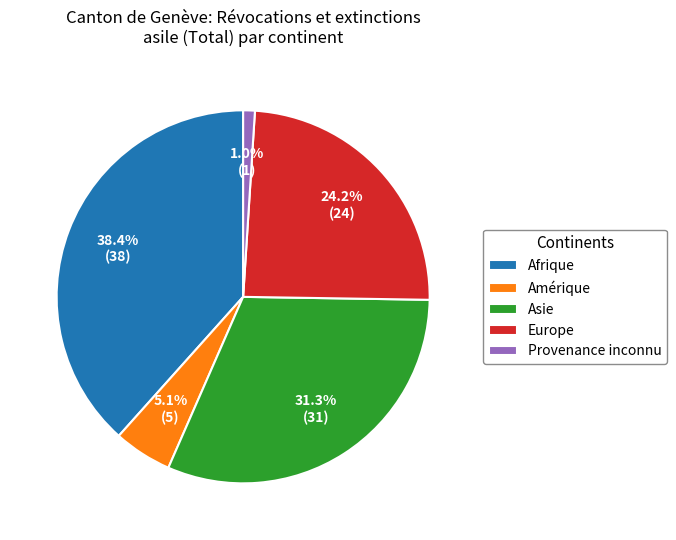

Approximately how many times larger is the value at Europe compared to Asie?

0.8